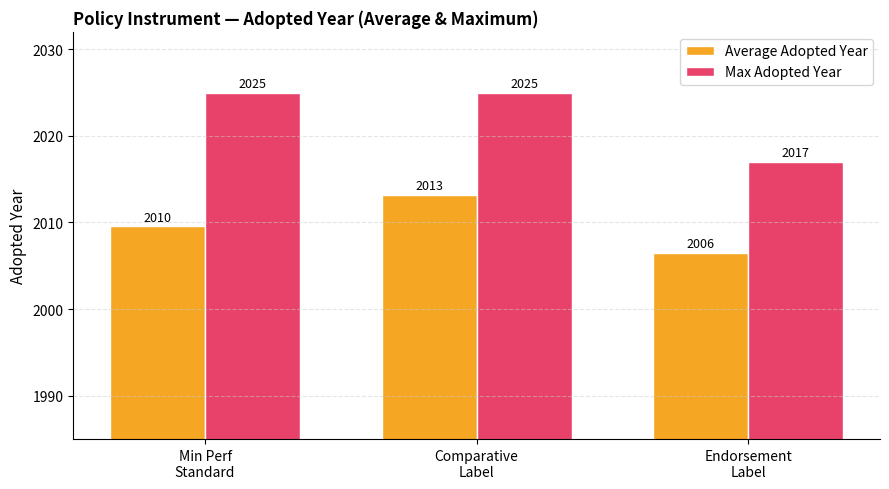

What position from the right is Endorsement
Label?

1